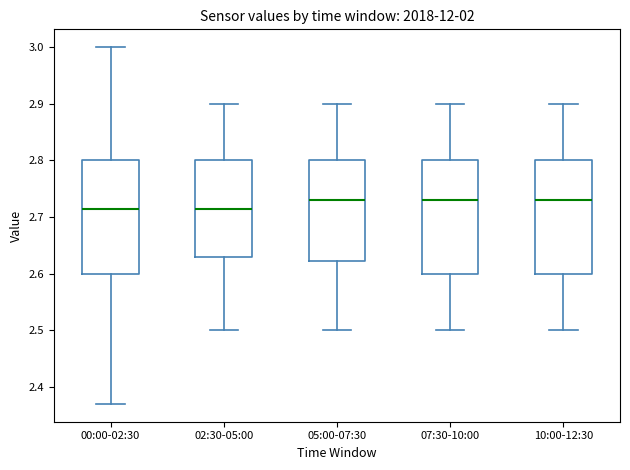

Reading left to right, read every box against the y-axis: the position of its median line, the range the box covers, and the ends of its whiskers. The values are not printed on the chart, so give them approximately, as read against the axis.

00:00-02:30: median 2.72, box 2.60 to 2.80, whiskers 2.37 to 3.00
02:30-05:00: median 2.72, box 2.63 to 2.80, whiskers 2.50 to 2.90
05:00-07:30: median 2.73, box 2.62 to 2.80, whiskers 2.50 to 2.90
07:30-10:00: median 2.73, box 2.60 to 2.80, whiskers 2.50 to 2.90
10:00-12:30: median 2.73, box 2.60 to 2.80, whiskers 2.50 to 2.90